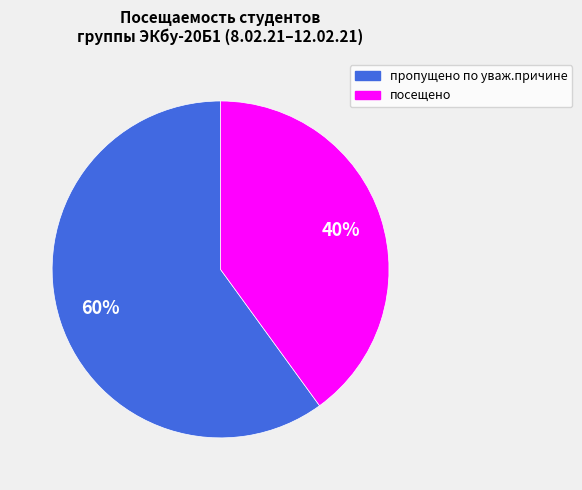

How many segments does this pie chart have?

2